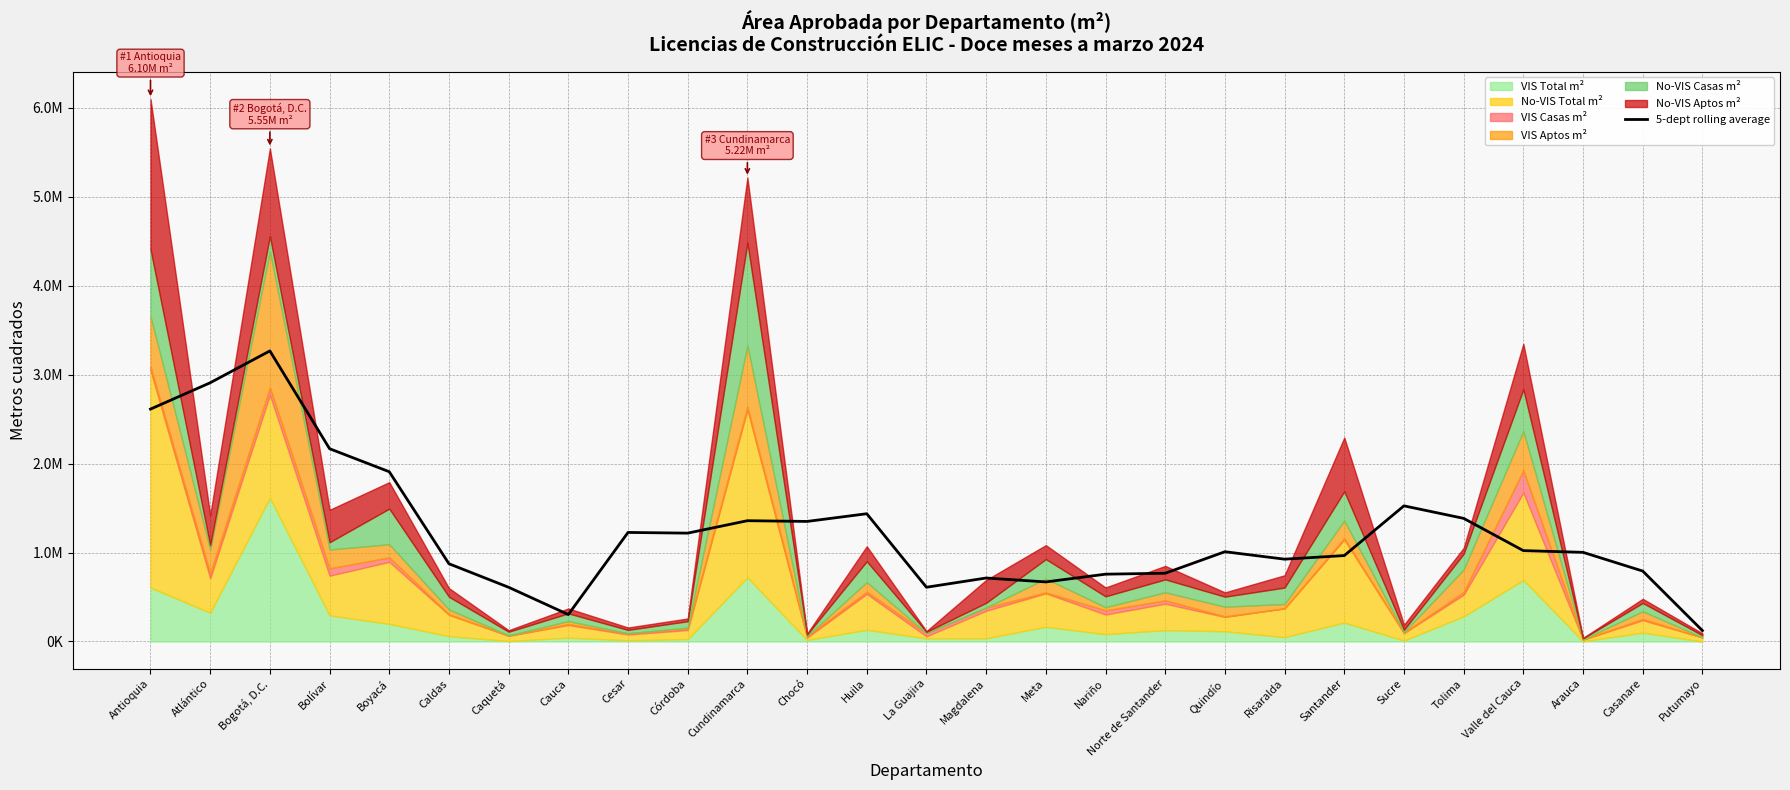

What position from the right is Cundinamarca?

17